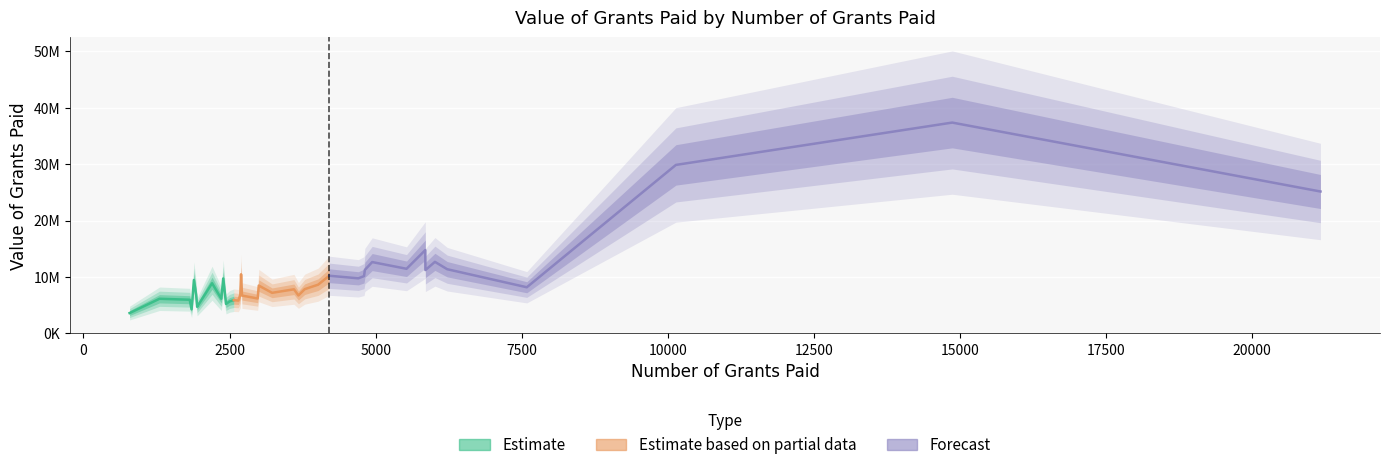

What are all the series names shown in the legend?

Estimate, Estimate based on partial data, Forecast